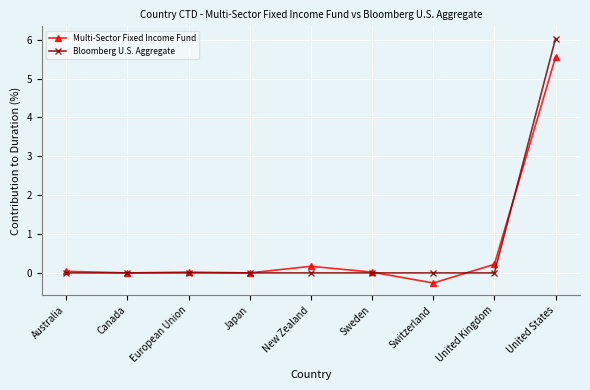

The value of Bloomberg U.S. Aggregate at Canada is -1.9. True or false?

False